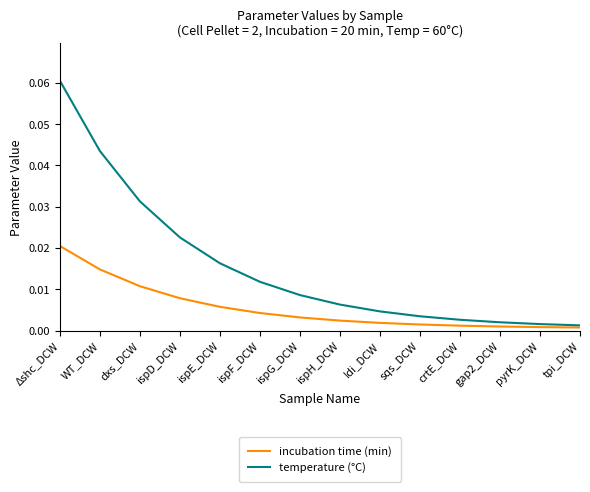

List the series in order of their overall mean, lowest first.

incubation time (min), temperature (°C)